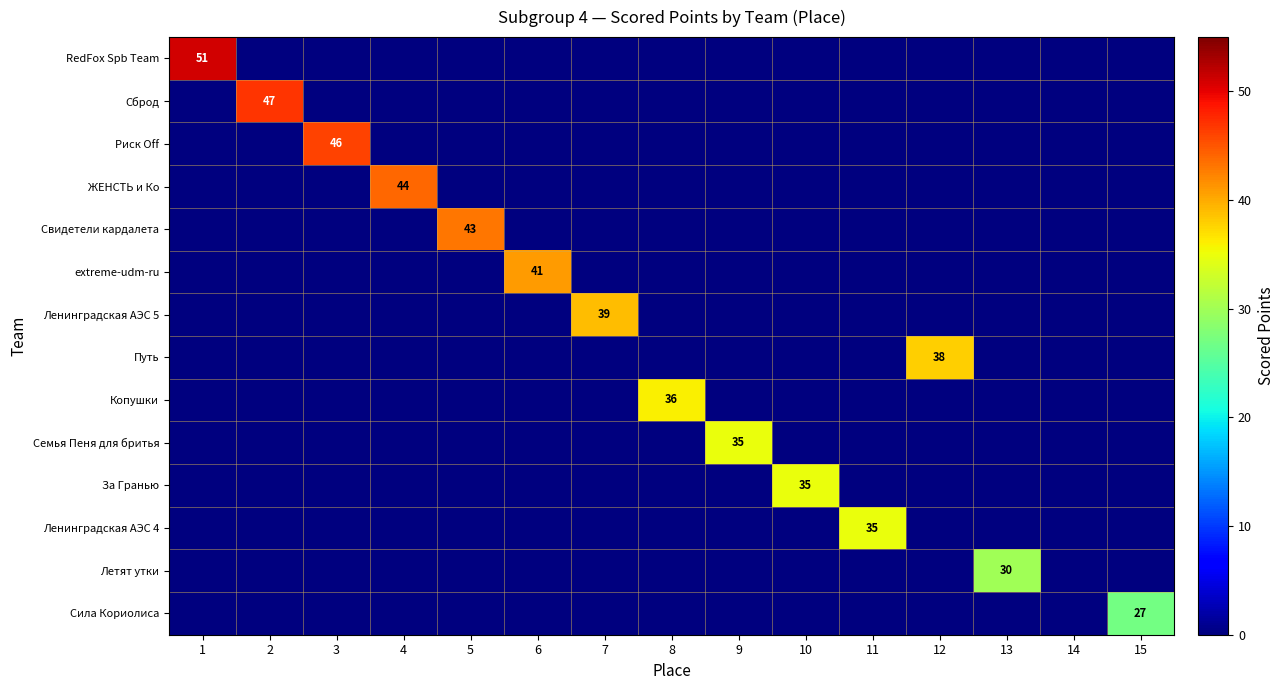

The value of Сила Кориолиса at 15 is 15. True or false?

False